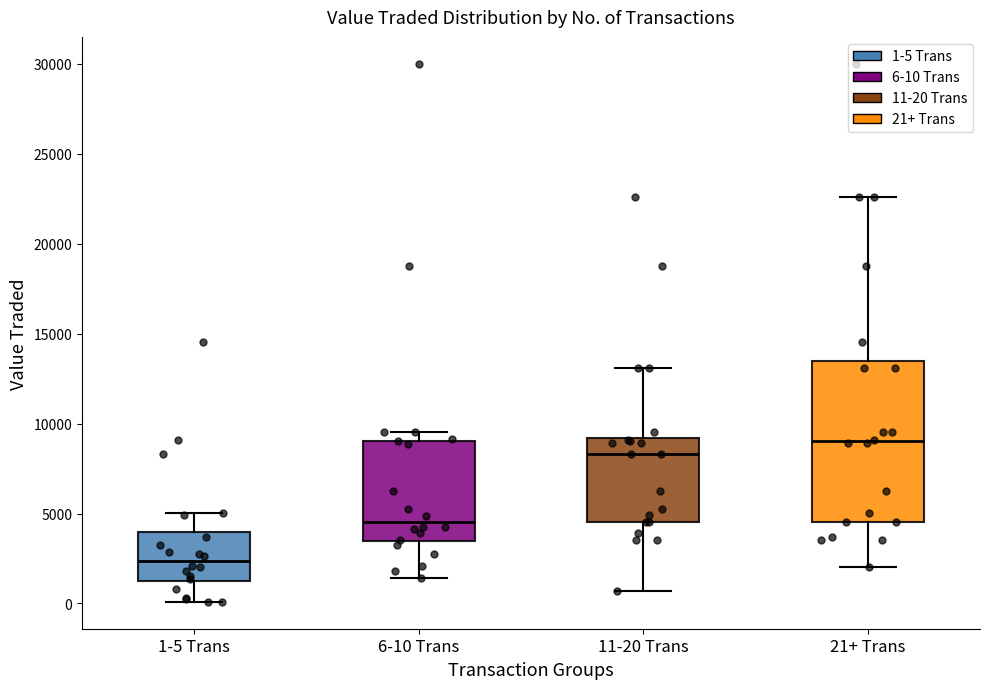

Reading left to right, transcribe this box plot: for each box, give where its median line is, the range the box spans, and where its two whiskers end, as read against the y-axis. The values are not printed on the chart, so give them approximately, as read against the axis.

1-5 Trans: median 2500, box 1000 to 4000, whiskers 0 to 5000
6-10 Trans: median 4500, box 3500 to 9000, whiskers 1500 to 9500
11-20 Trans: median 8500, box 4500 to 9000, whiskers 500 to 13000
21+ Trans: median 9000, box 4500 to 13500, whiskers 2000 to 22500